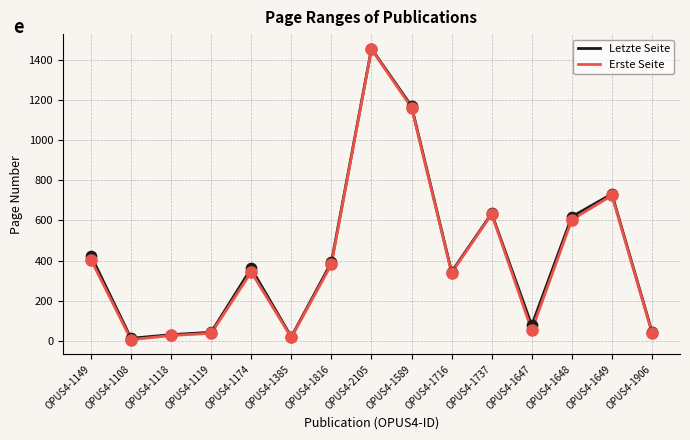

What is the total value across all series at OPUS4-1716?

683